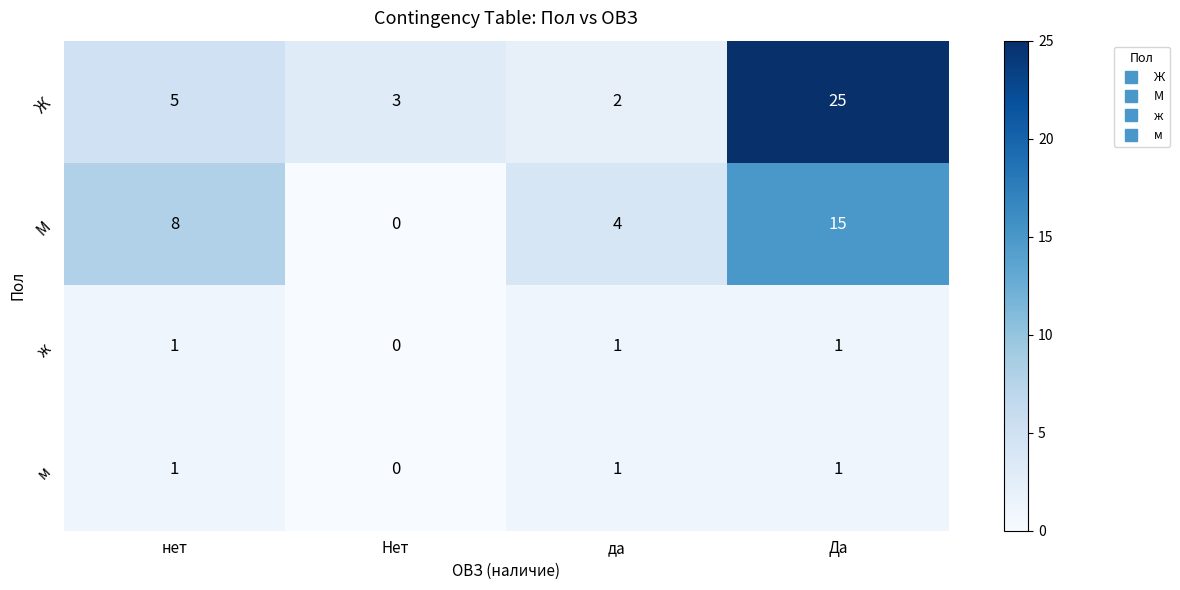

What is the average value of the Ж series?

9